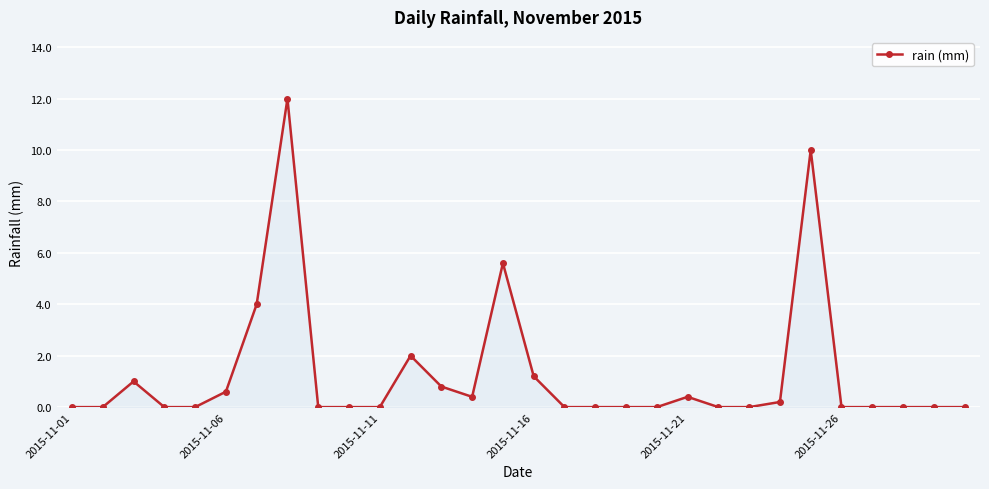

What is the average value?

1.3